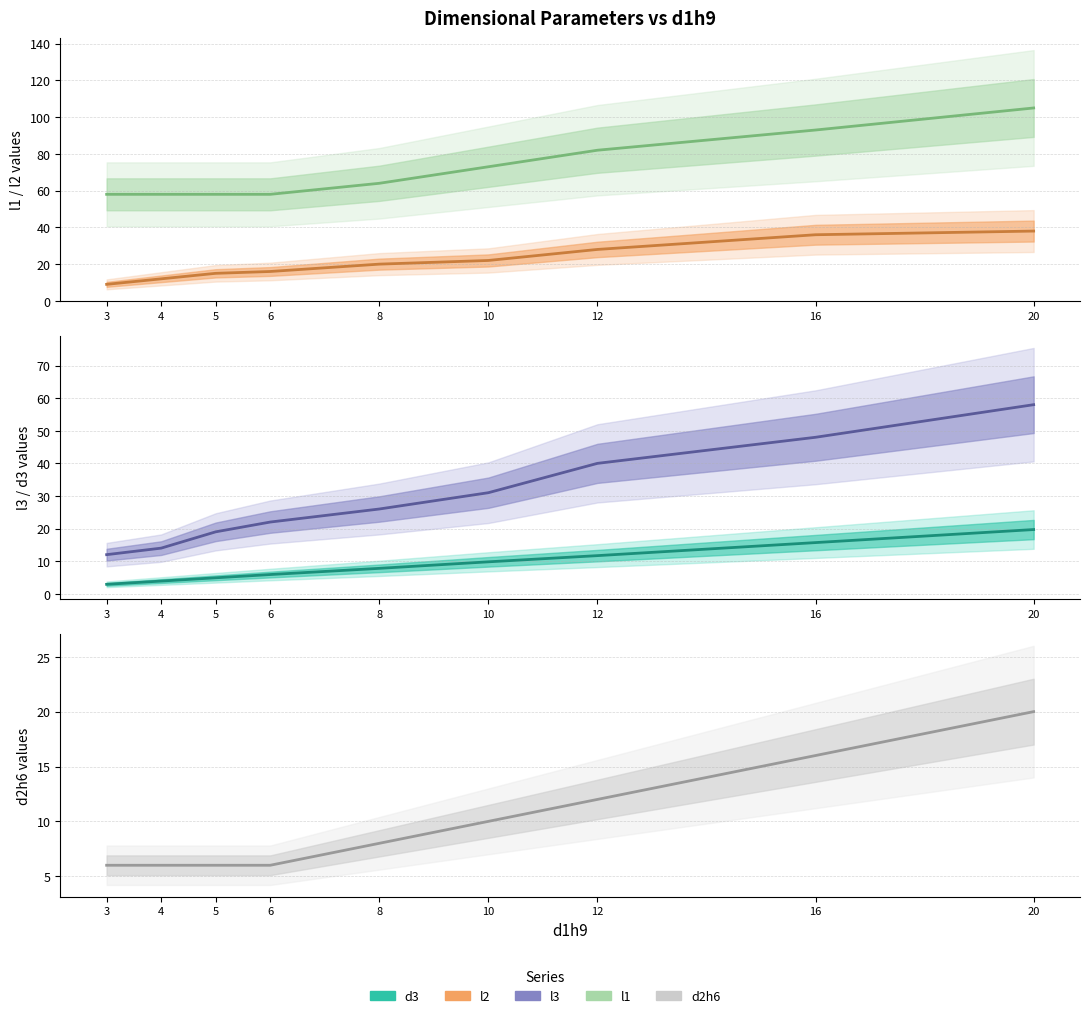

What is the value of the l2 point at the 3rd from the left?

15.0